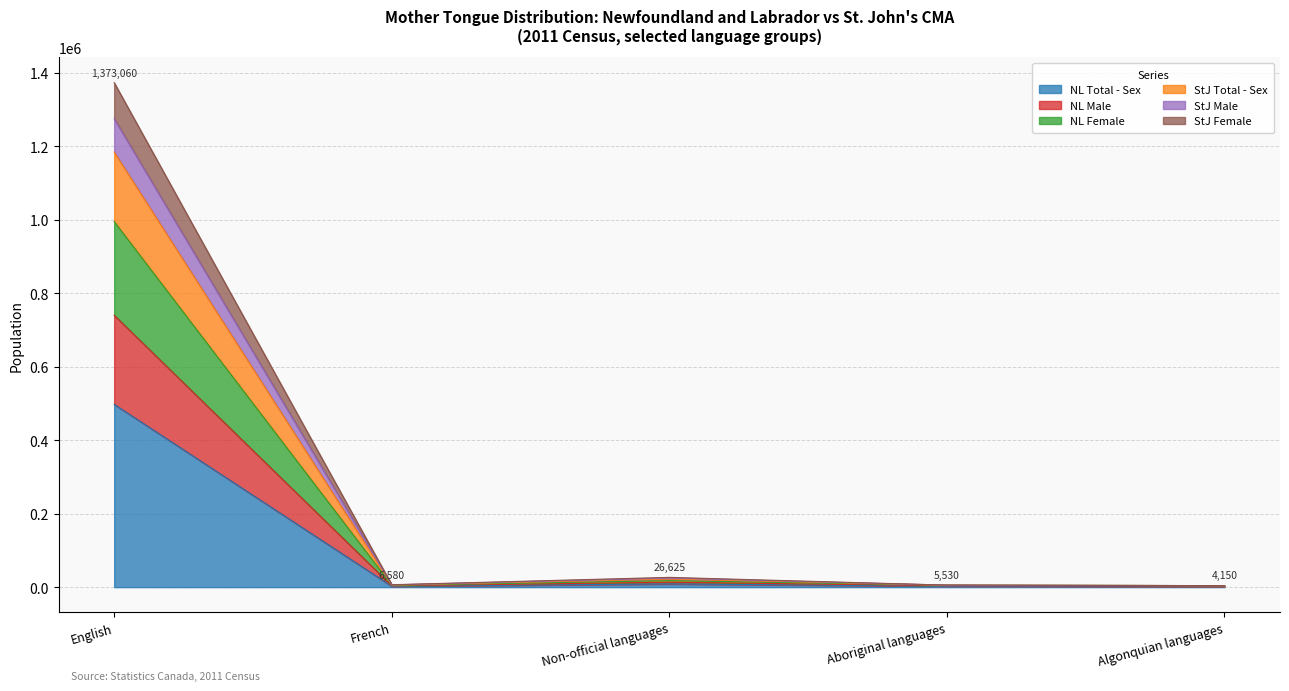

What value does the StJ Male series have at Non-official languages, to the nearest 10?

24520